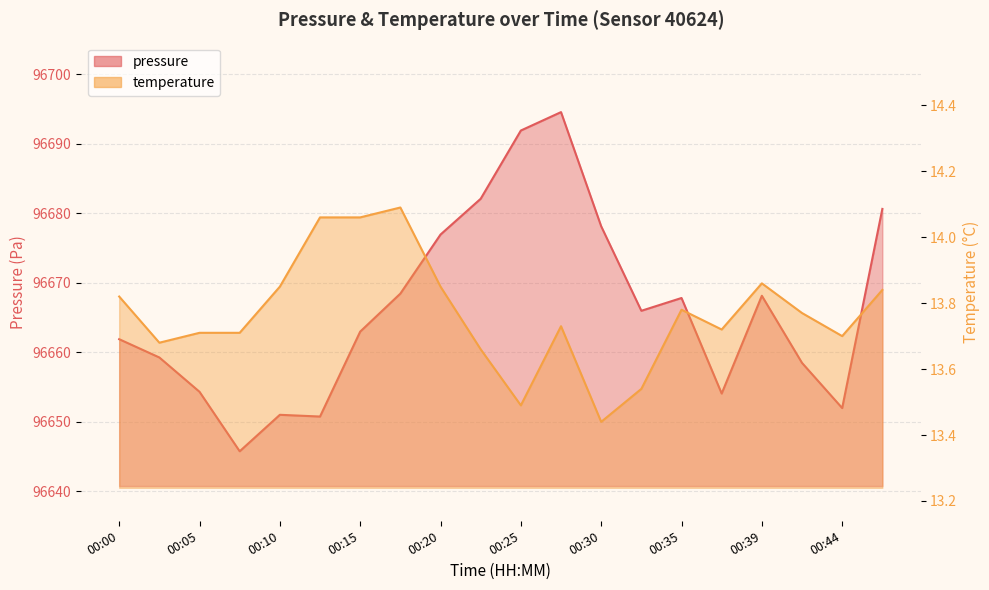

What is the value of the pressure point at the 19th from the left?

96652.0